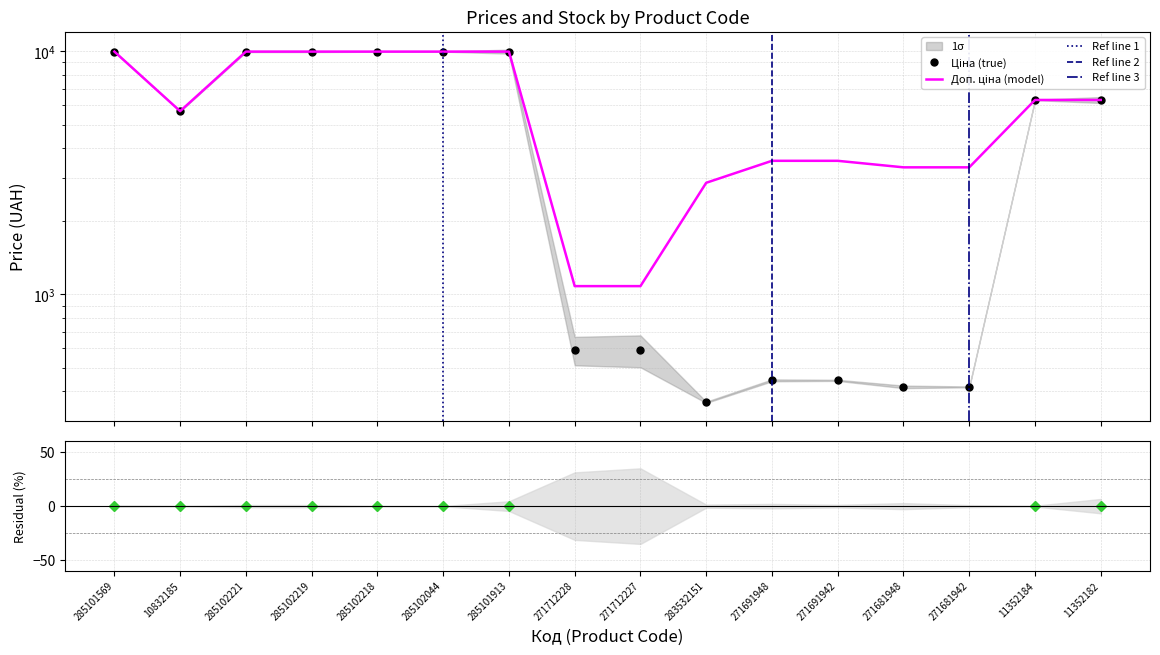

What is the label of the 4th point from the right?

271681948